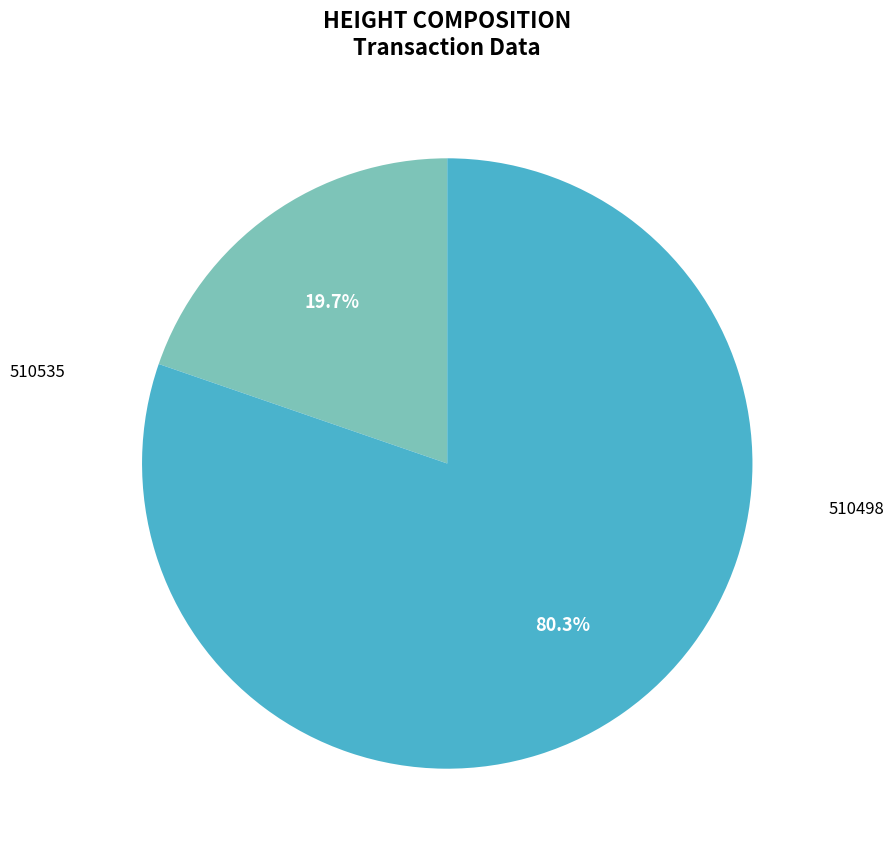

True or false: 510535 accounts for 20% of the total.

True